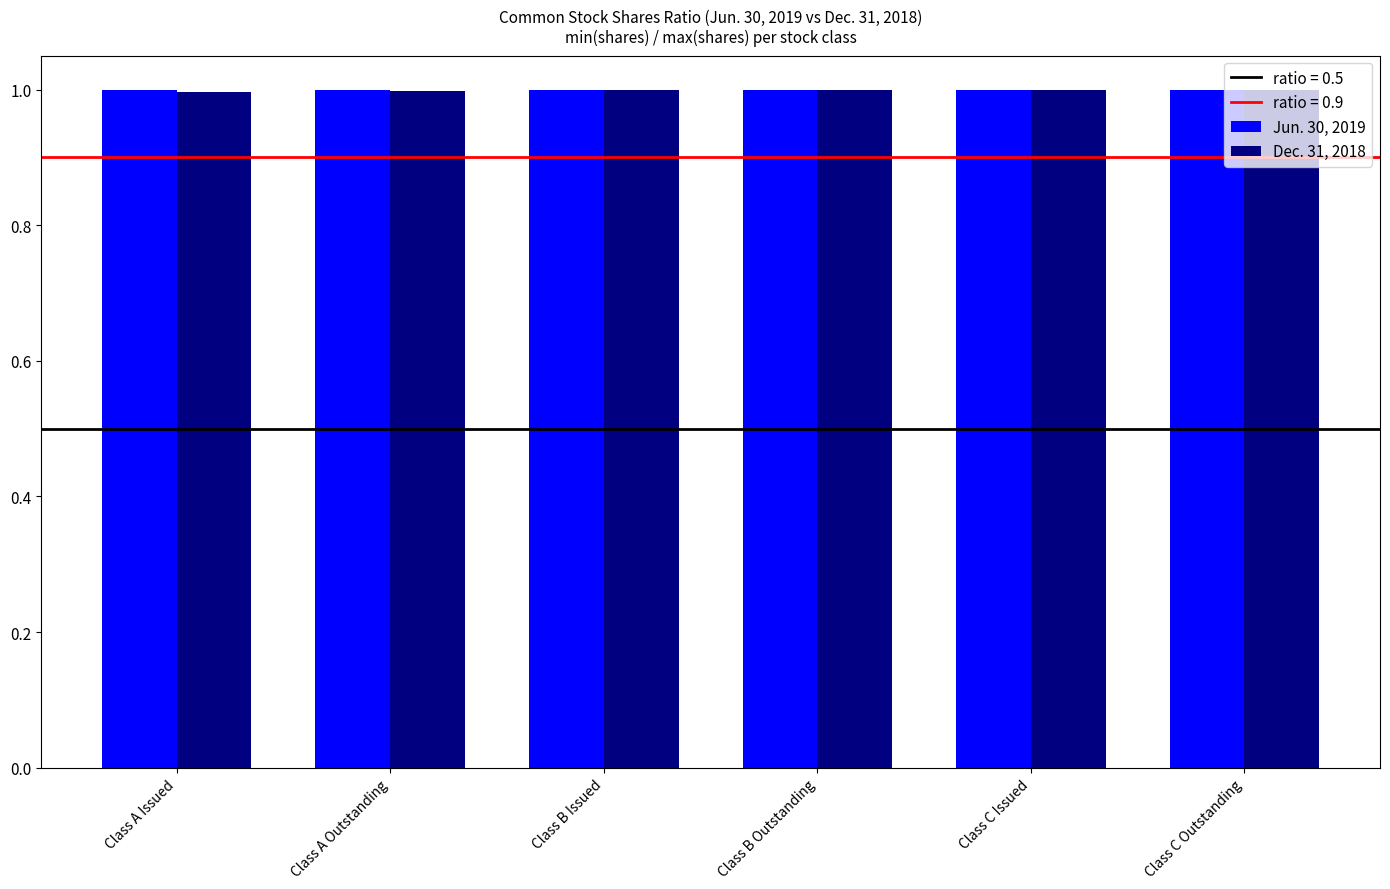

What is the sum of all Dec. 31, 2018 values?

6.0